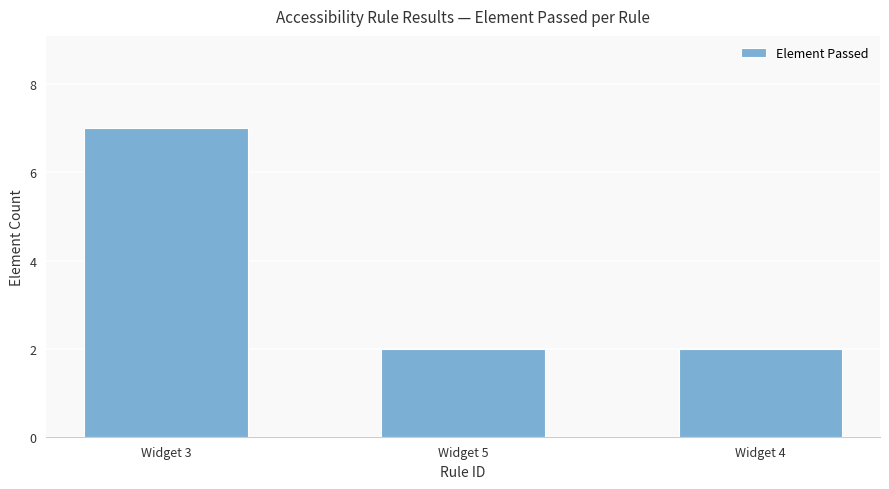

What is the sum of all values?

11